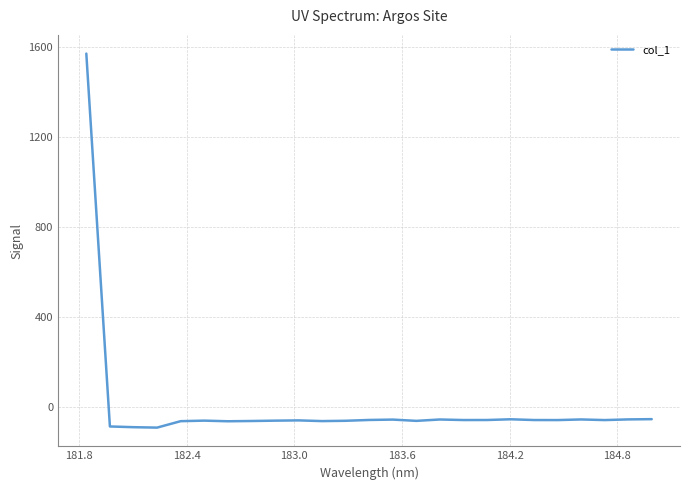

What is the smallest value displayed?

-90.9